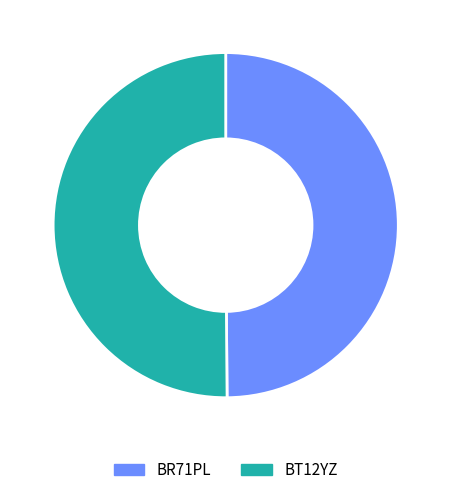

Approximately how many times larger is the value at BR71PL compared to BT12YZ?

1.0